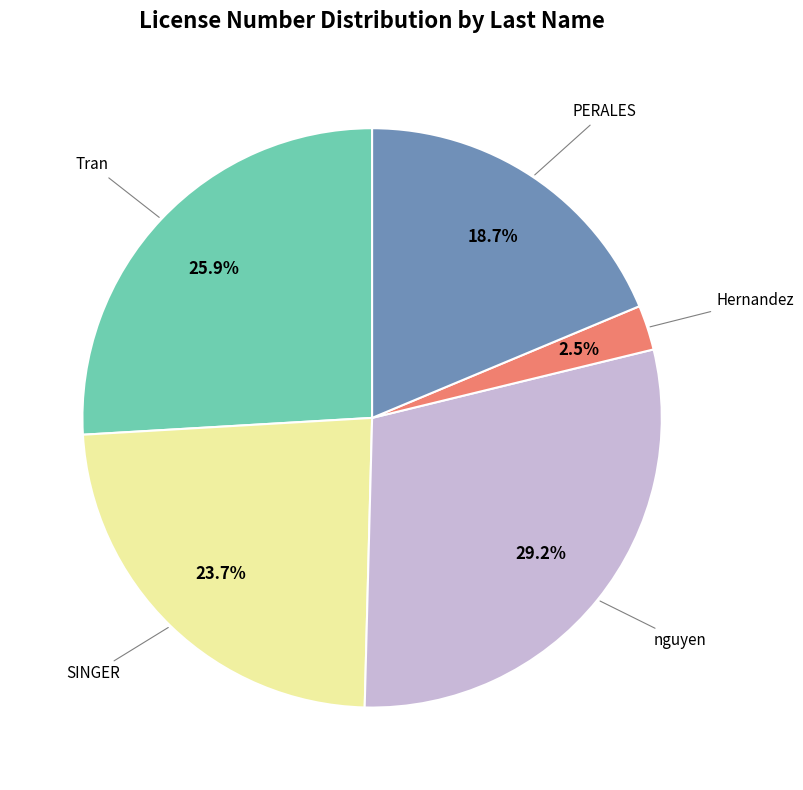

How many segments does this pie chart have?

5